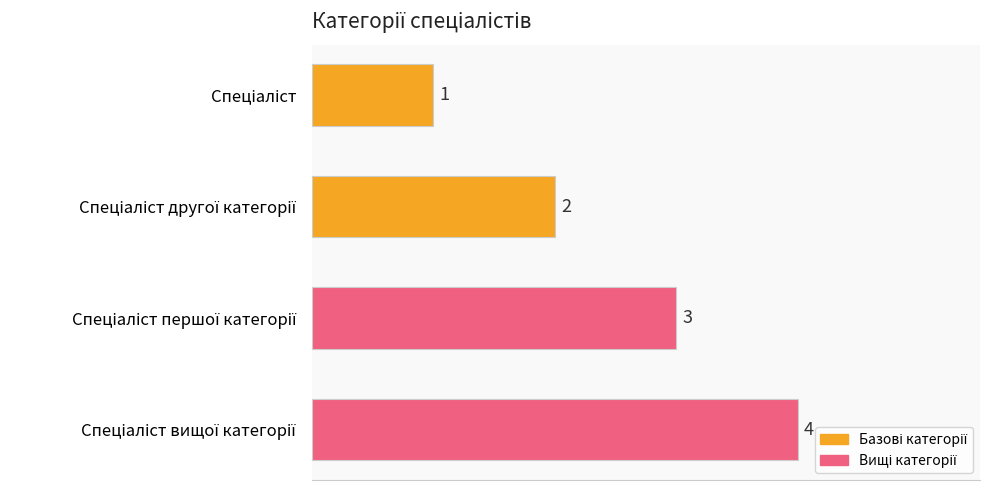

What is the difference between the maximum and minimum values?

3